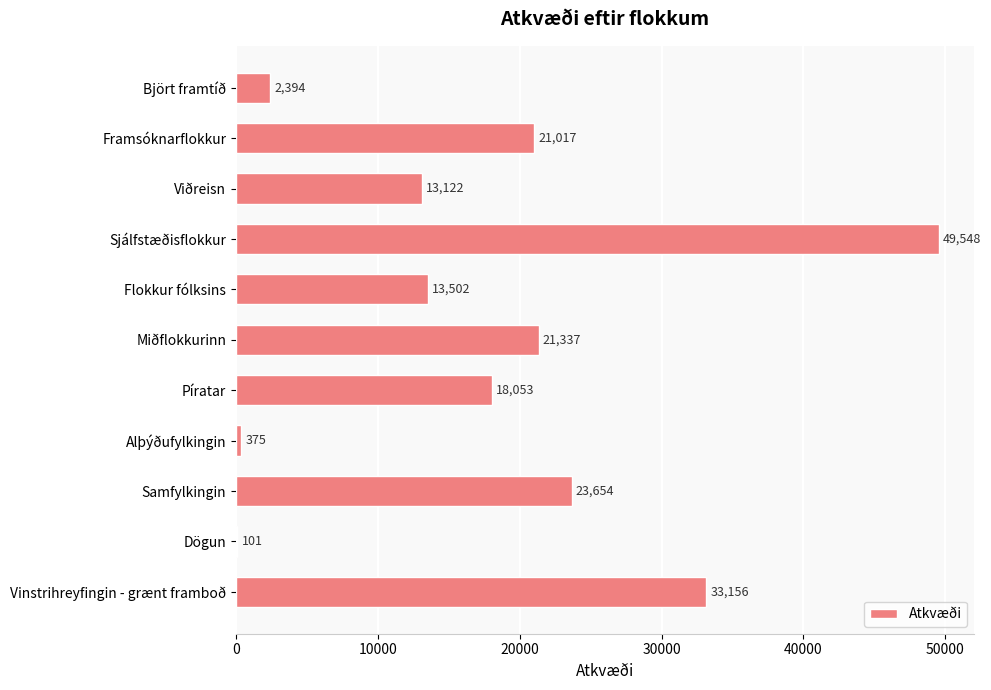

What is the greatest value displayed?

49548